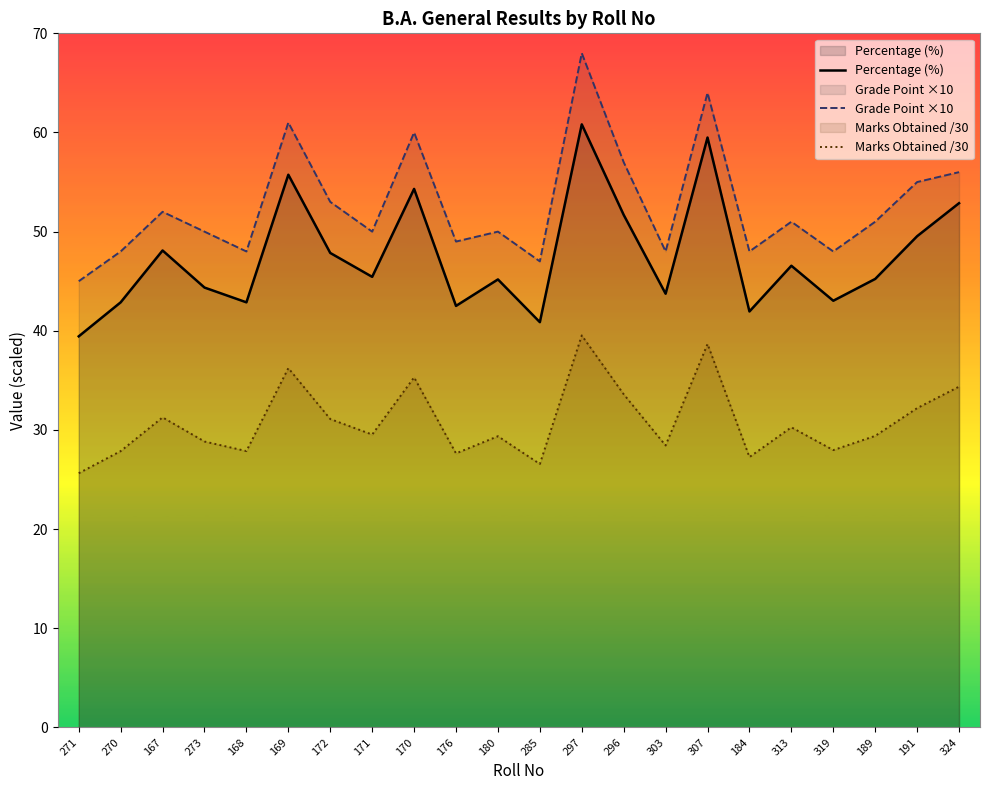

At how many categories does at least one series exceed 44?

22